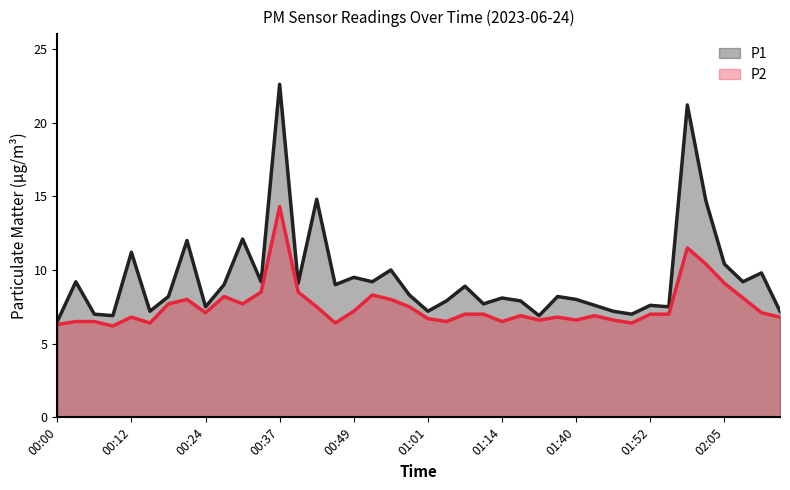

Rank the series by their average value, from highest to lowest.

P1 line, P2 line